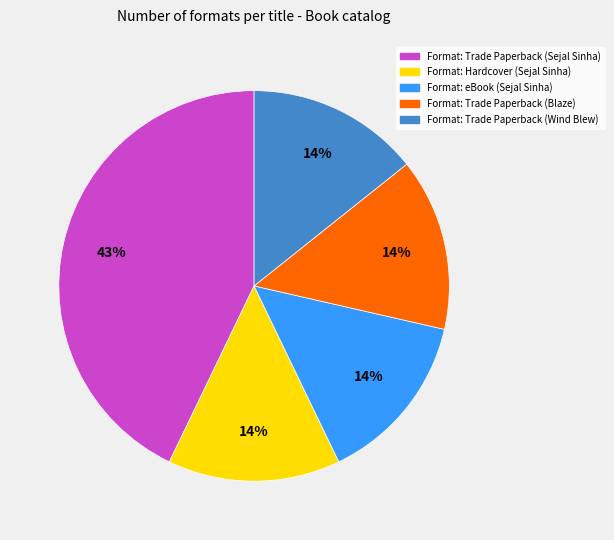

What is the largest slice in the pie chart?

Format: Trade Paperback (Sejal Sinha)